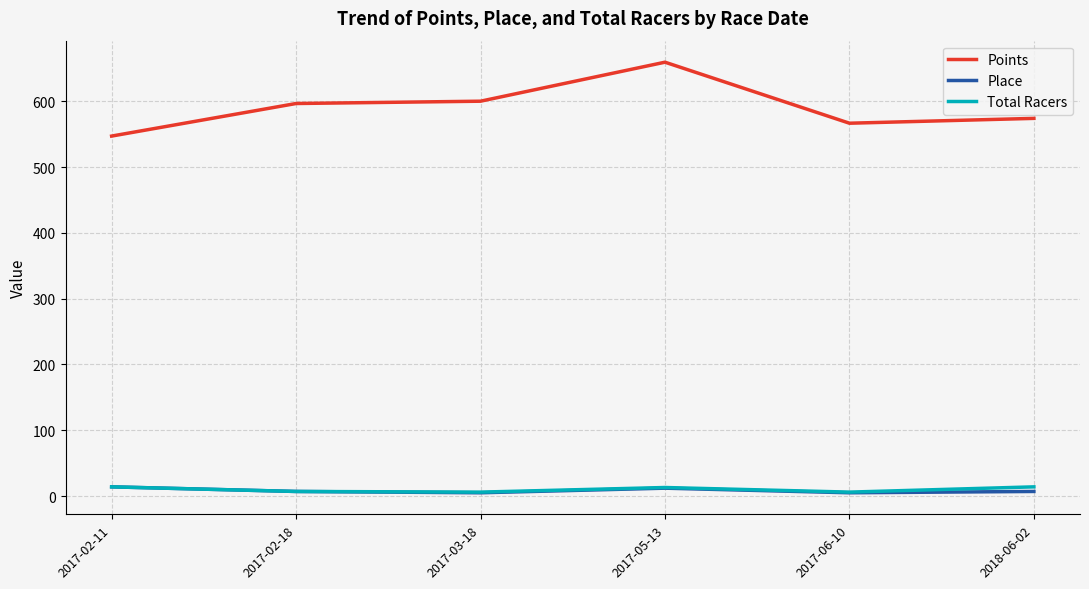

Which series has the largest range (max minus min)?

Points